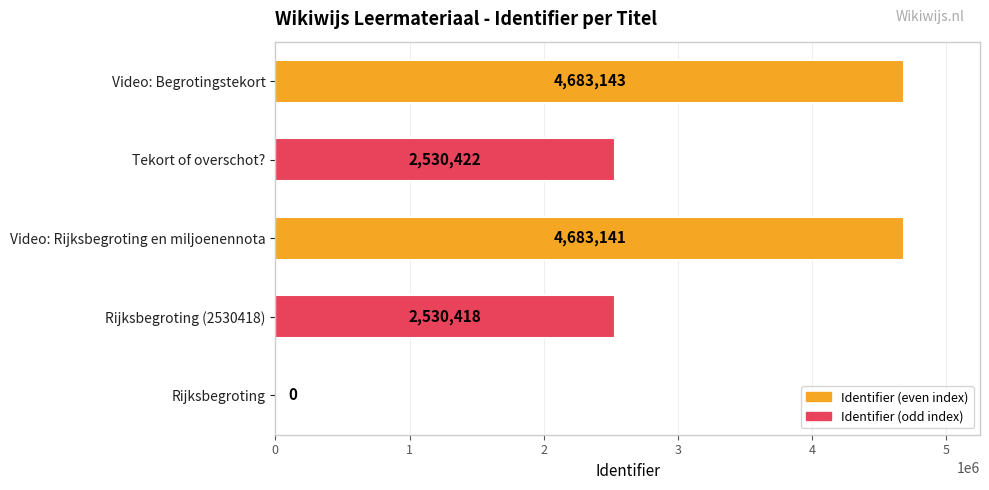

Is it true that the value at Rijksbegroting is 0?

True